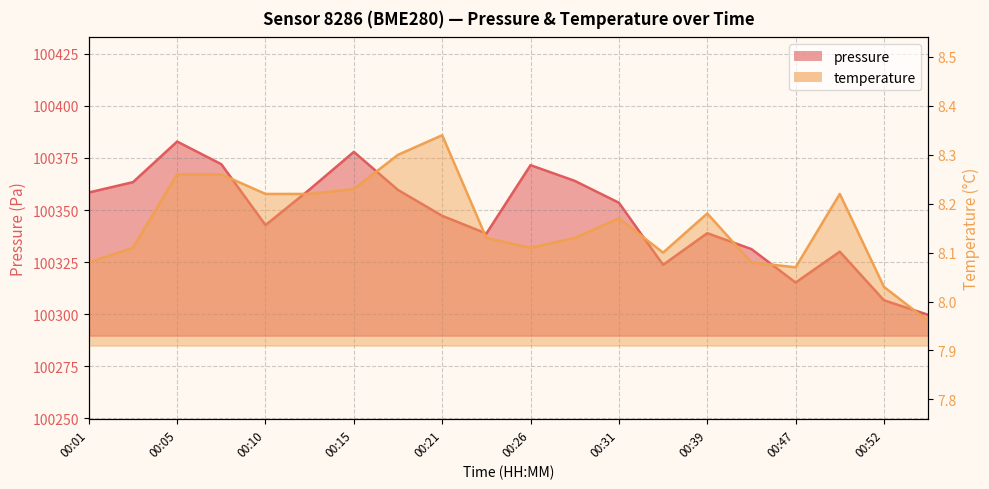

Which has a higher value, 00:29 or 00:26?

00:26